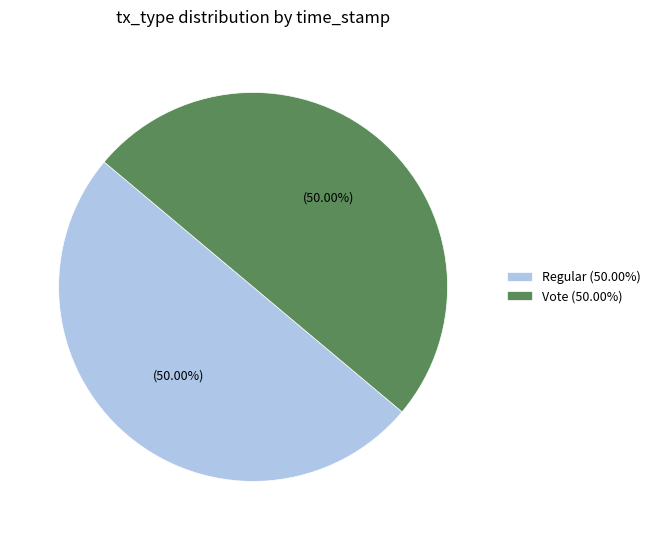

Is it true that Regular is 50% of the pie?

True